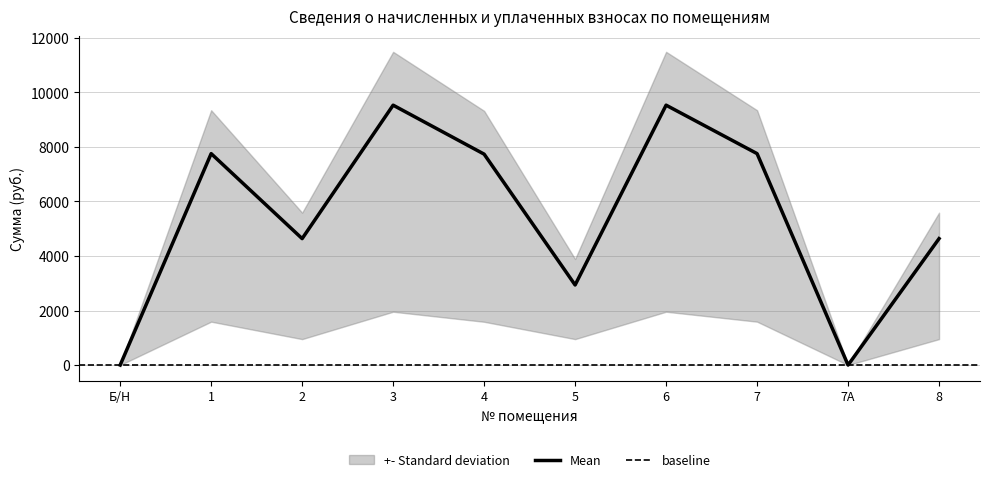

Which label corresponds to the smallest value in the chart?

Б/Н